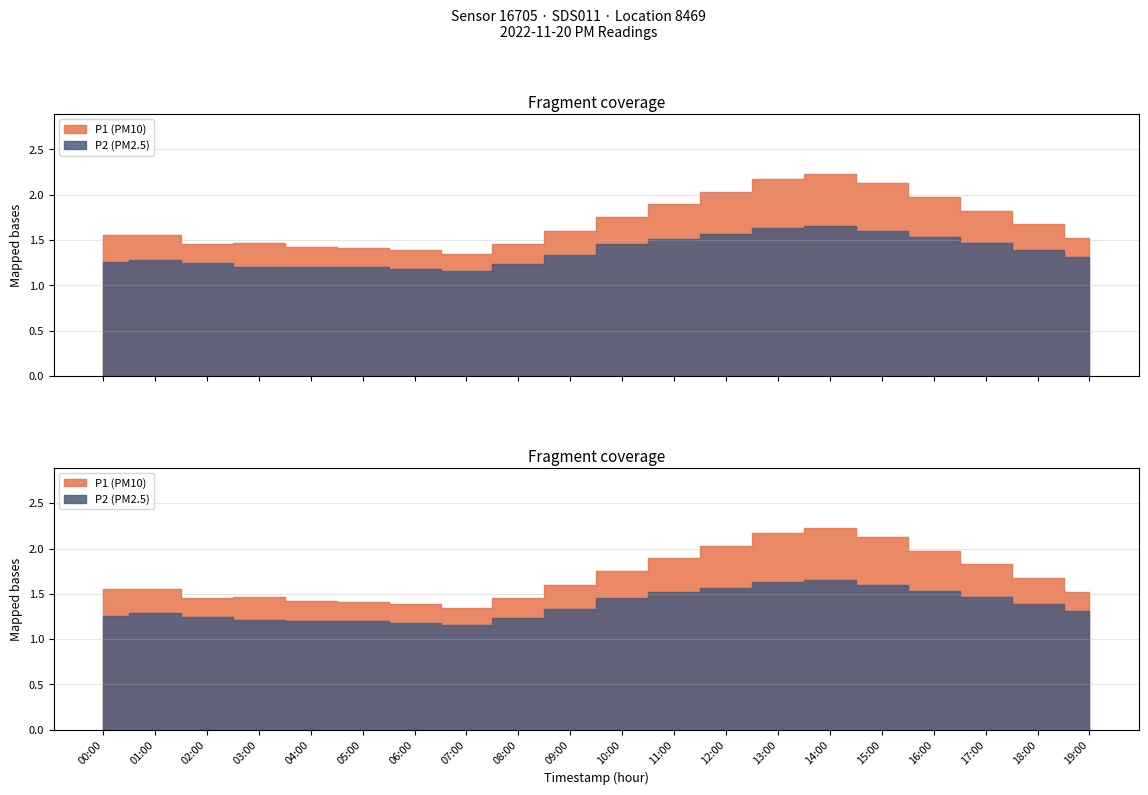

Between 09:00 and 14:00, which series saw the biggest shift?

P1